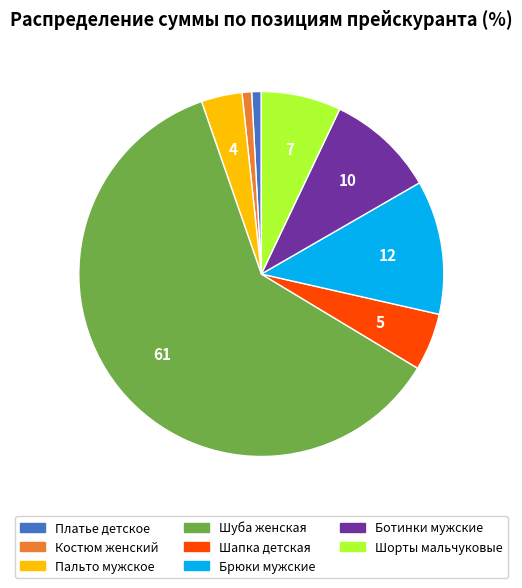

Combined, do Пальто мужское and Шуба женская account for over 50%?

Yes